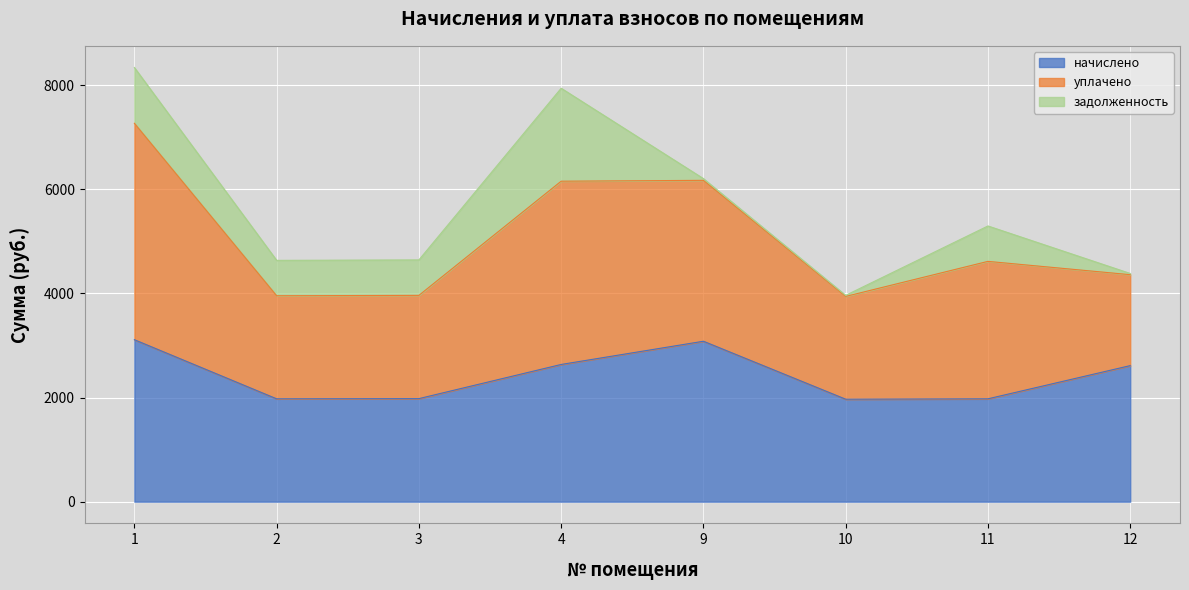

Does the chart display data point markers on the line(s)?

No